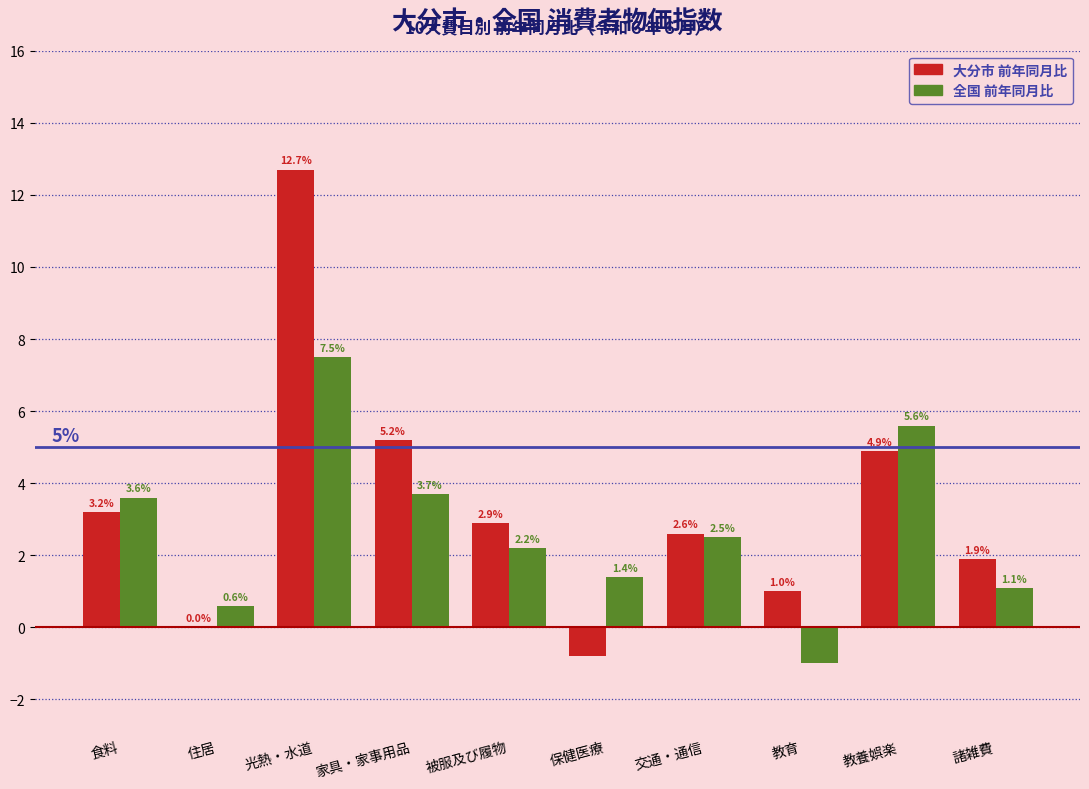

Reading left to right, what are all the values shown in this chart?

大分市 前年同月比: 食料=3.2	住居=0.0	光熱・水道=12.7	家具・家事用品=5.2	被服及び履物=2.9	保健医療=-0.8	交通・通信=2.6	教育=1.0	教養娯楽=4.9	諸雑費=1.9
全国 前年同月比: 食料=3.6	住居=0.6	光熱・水道=7.5	家具・家事用品=3.7	被服及び履物=2.2	保健医療=1.4	交通・通信=2.5	教育=-1.0	教養娯楽=5.6	諸雑費=1.1